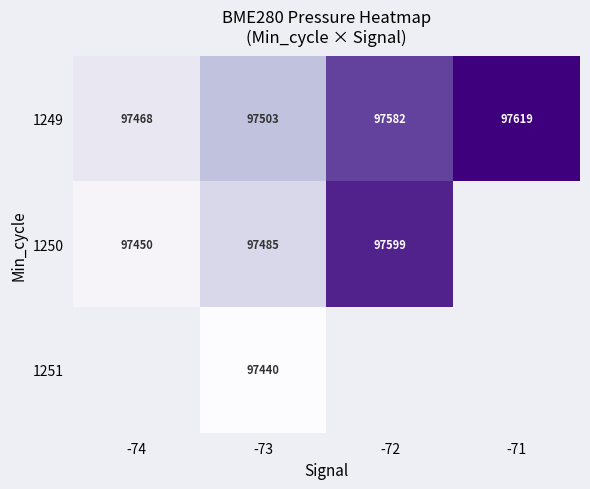

Count the number of categories in the chart.

4